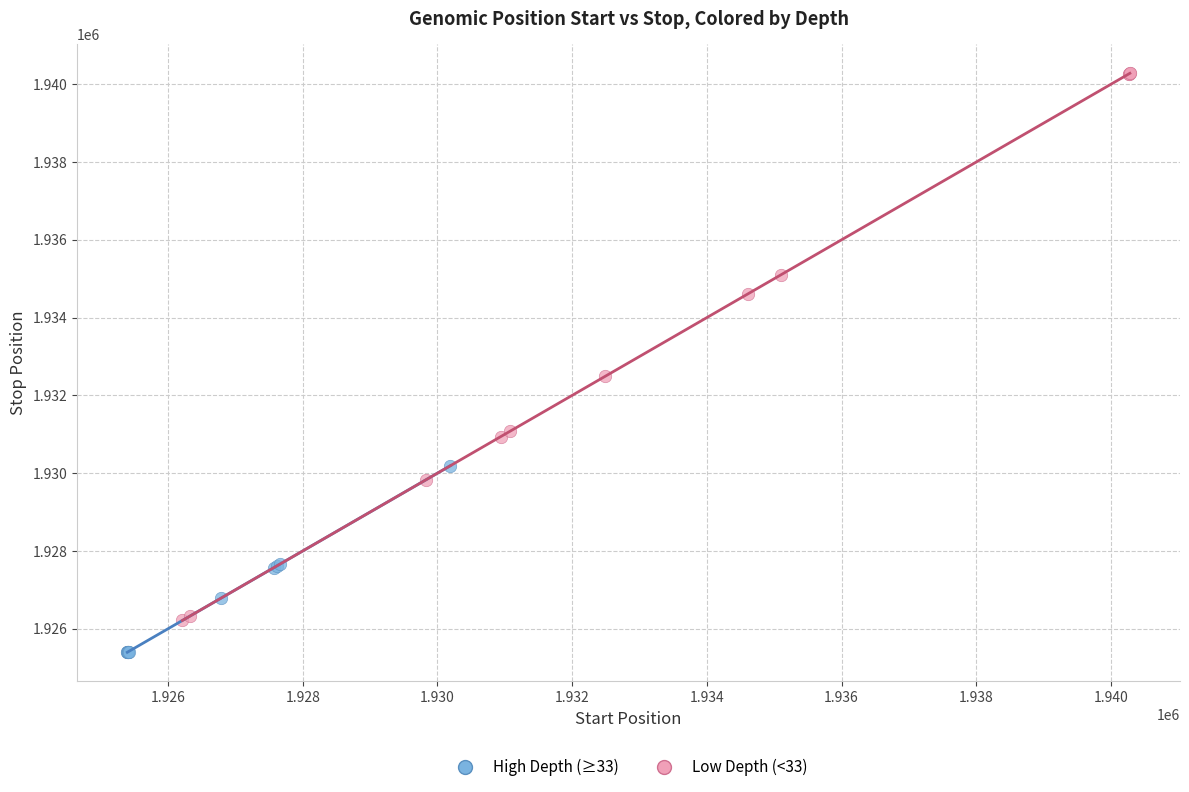

Which series has the widest spread of Y values?

Low Depth (<33)